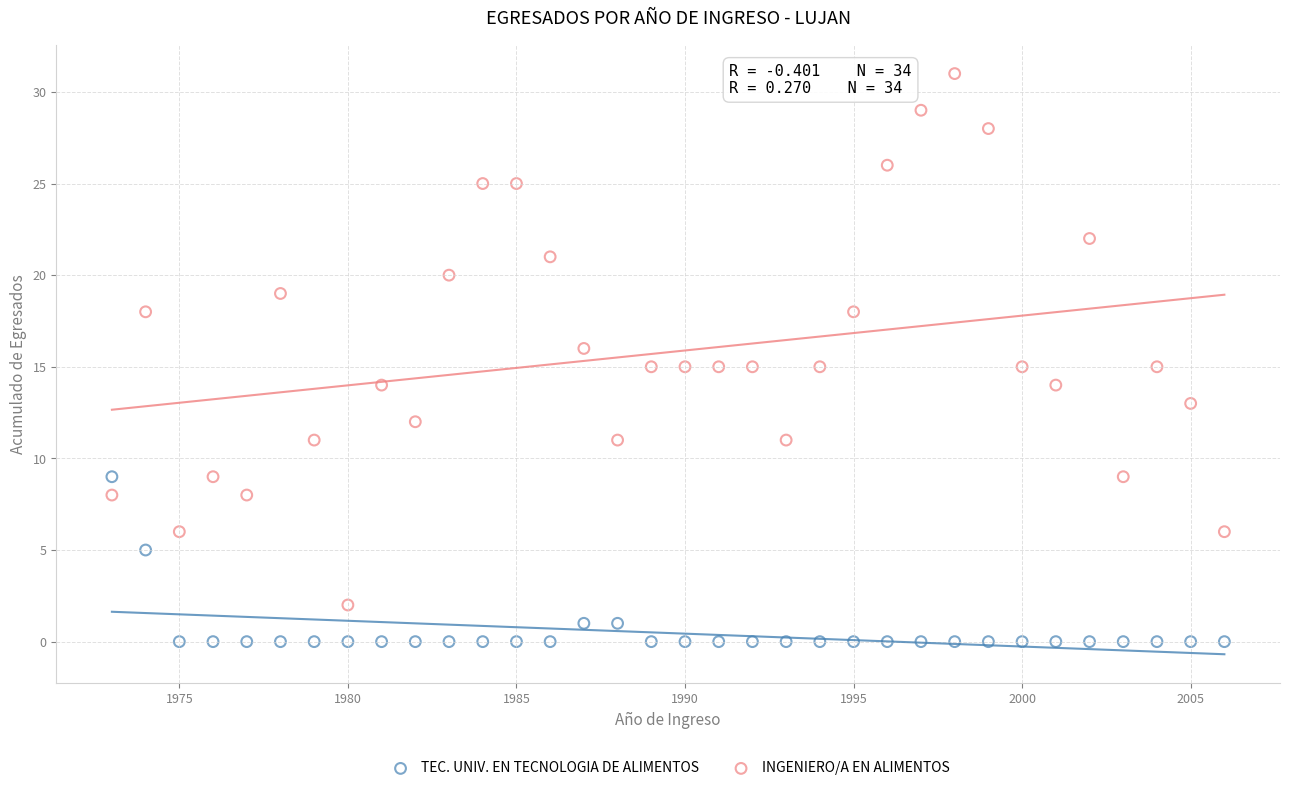

What is the X range (max minus min) for the scatter plot?

33